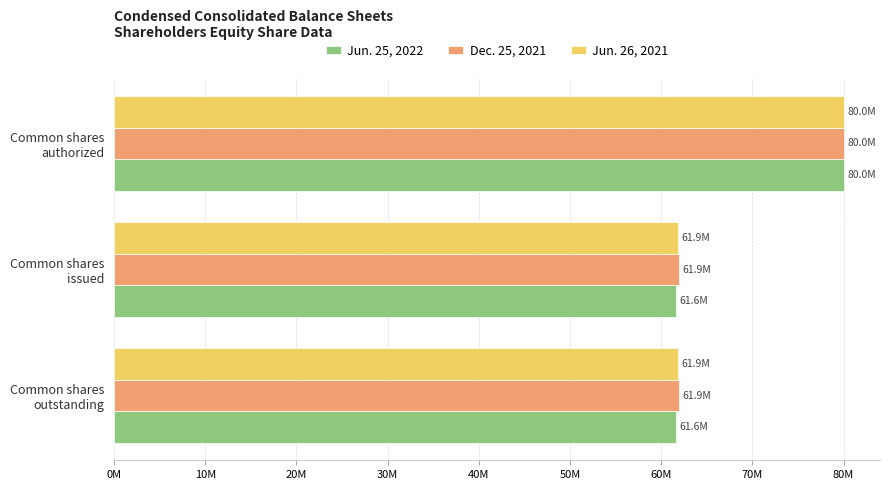

What is the average value of the Dec. 25, 2021 series?

67934567